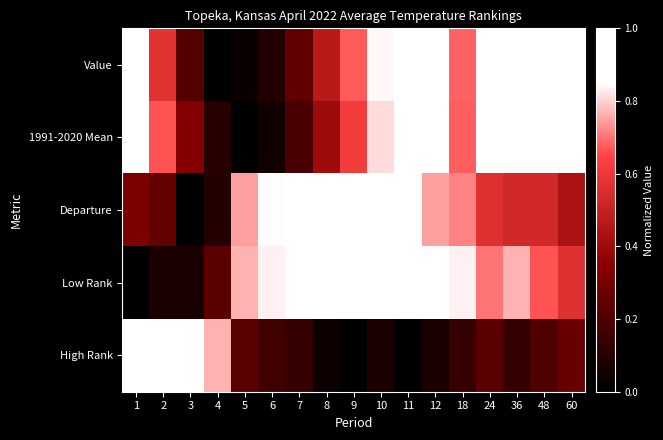

Reading left to right, what are all the values shown in this chart?

Value: 1=0.9	2=0.6	3=0.2	4=0.0	5=0.0	6=0.1	7=0.2	8=0.5	9=0.7	10=0.8	11=1.0	12=1.0	18=0.7	24=1.0	36=1.0	48=1.0	60=0.9
1991-2020 Mean: 1=1.0	2=0.7	3=0.3	4=0.1	5=0.0	6=0.0	7=0.2	8=0.4	9=0.6	10=0.8	11=0.9	12=1.0	18=0.7	24=1.0	36=1.0	48=1.0	60=1.0
Departure: 1=0.3	2=0.2	3=0.0	4=0.1	5=0.7	6=0.8	7=0.9	8=1.0	9=1.0	10=0.9	11=0.9	12=0.7	18=0.7	24=0.6	36=0.5	48=0.5	60=0.4
Low Rank: 1=0.0	2=0.1	3=0.1	4=0.2	5=0.8	6=0.8	7=0.9	8=1.0	9=1.0	10=0.9	11=1.0	12=0.9	18=0.8	24=0.7	36=0.8	48=0.7	60=0.6
High Rank: 1=1.0	2=0.9	3=0.9	4=0.8	5=0.2	6=0.2	7=0.1	8=0.0	9=0.0	10=0.1	11=0.0	12=0.1	18=0.1	24=0.2	36=0.1	48=0.2	60=0.3